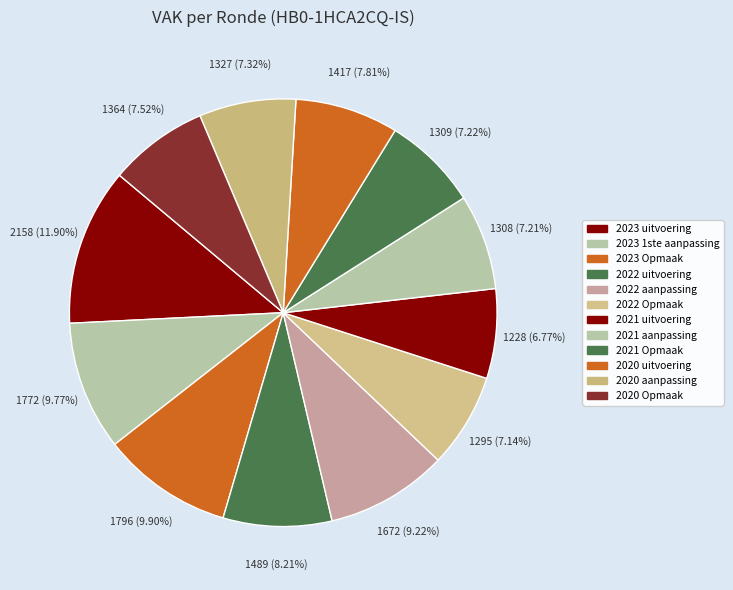

What is the ratio of the value at 2021 uitvoering to the value at 2020 uitvoering?

0.9